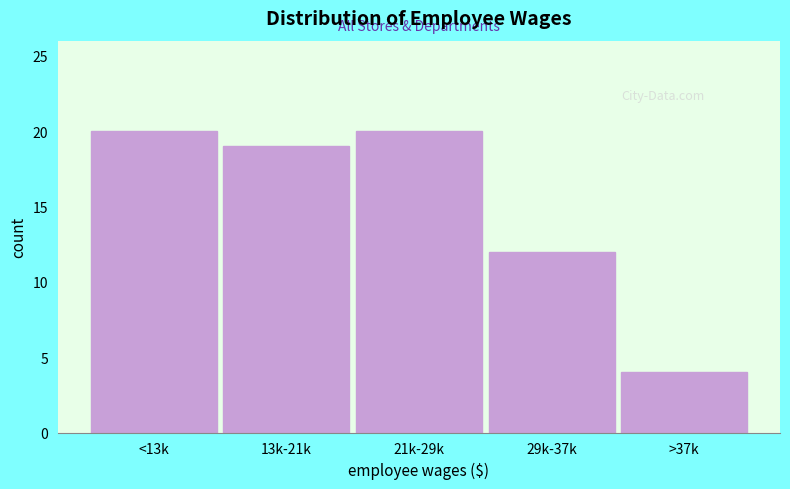

Reading left to right, list all the values displayed in this chart.

20	19	20	12	4